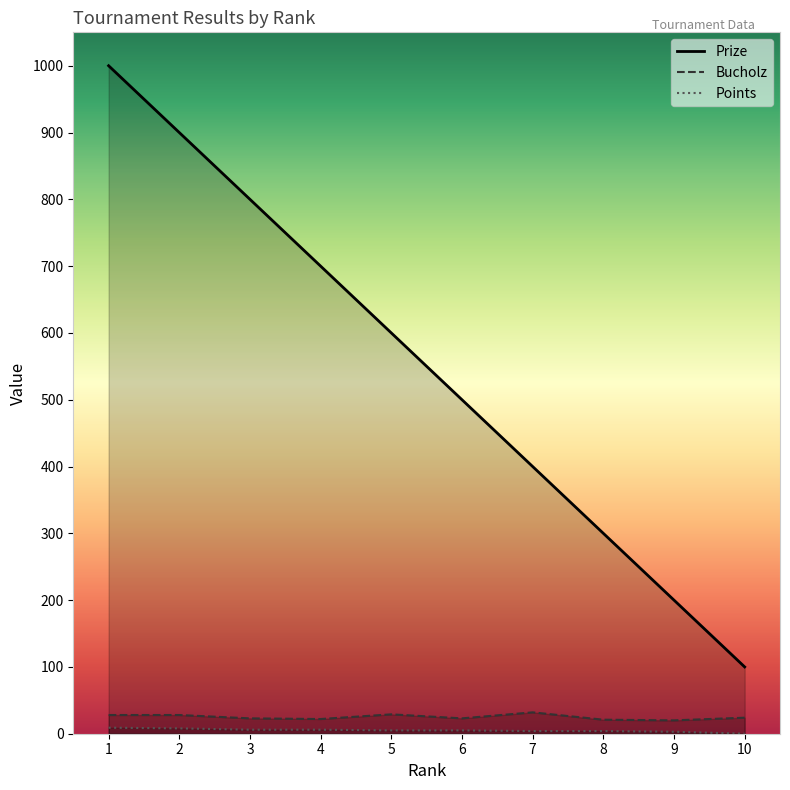

Is it true that Points equals 4 at 2?

False